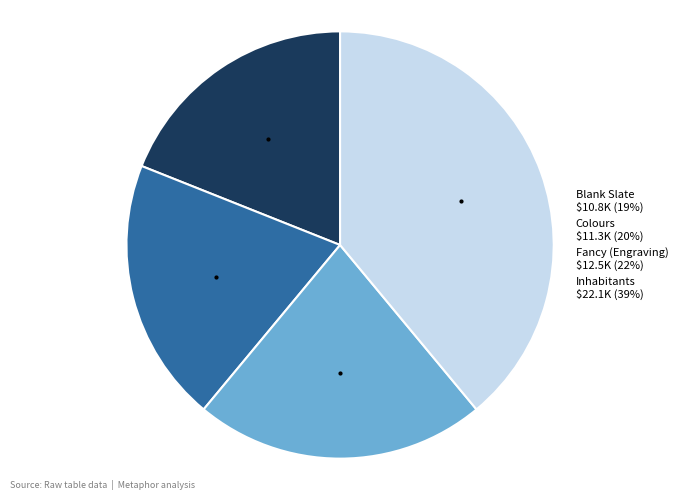

Which category has the smallest portion of the pie?

Blank Slate $10.8K (19%)